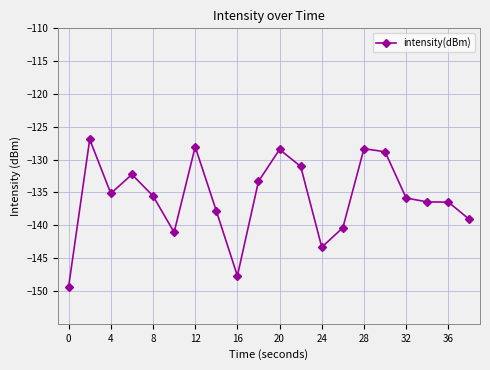

True or false: the data has more than 1 interior local peaks.

True